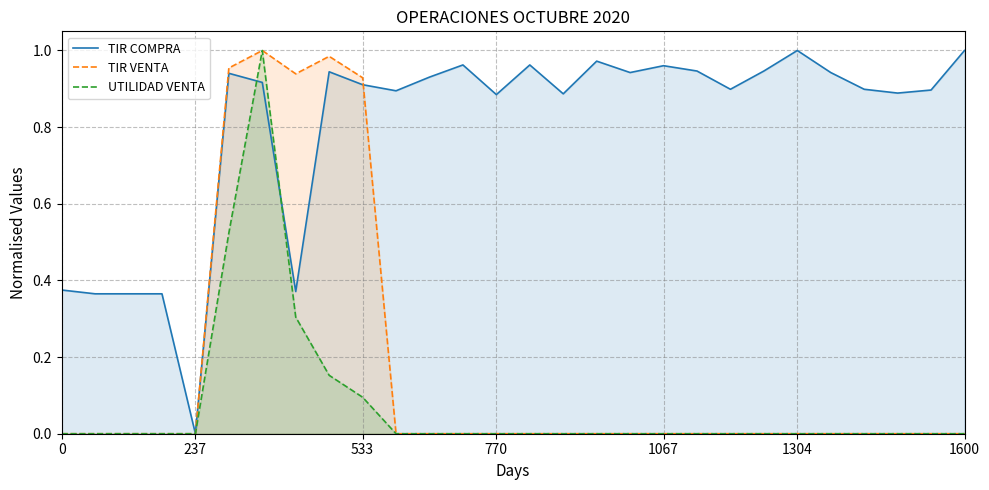

What is the average value of the UTILIDAD VENTA series?

0.1